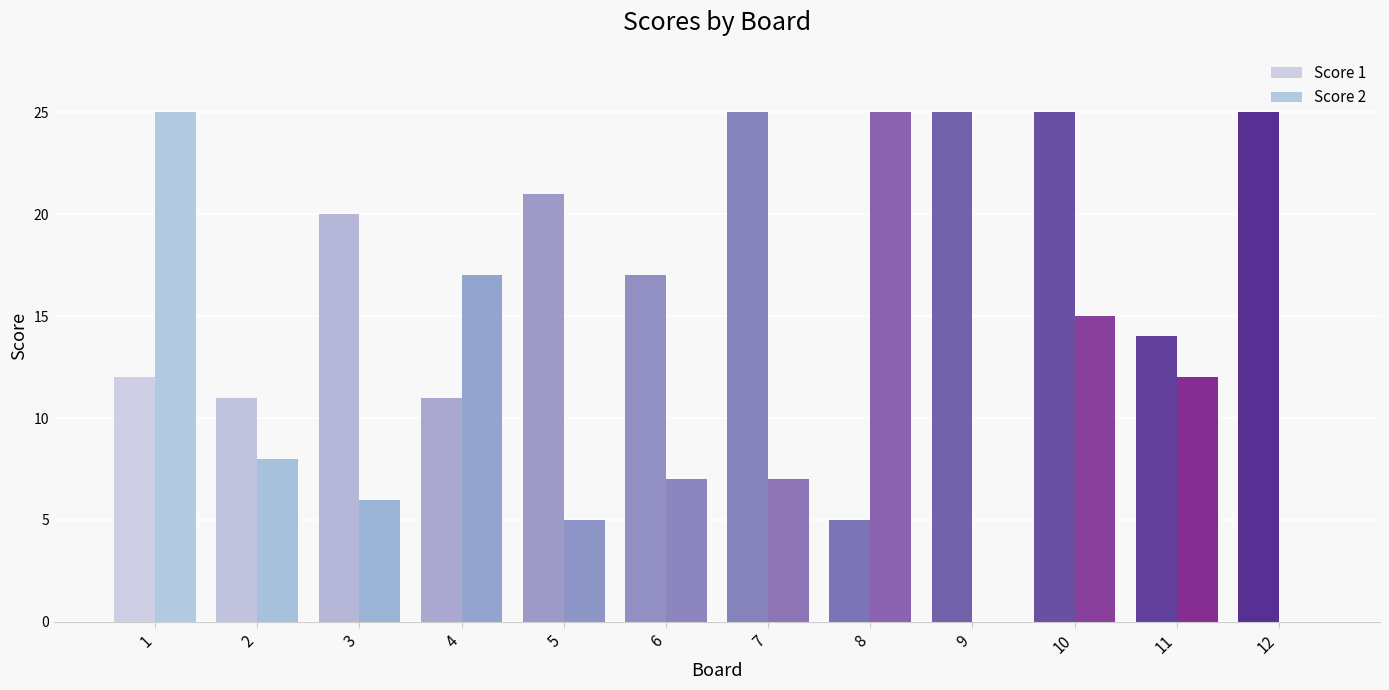

How many series are shown in this chart?

2